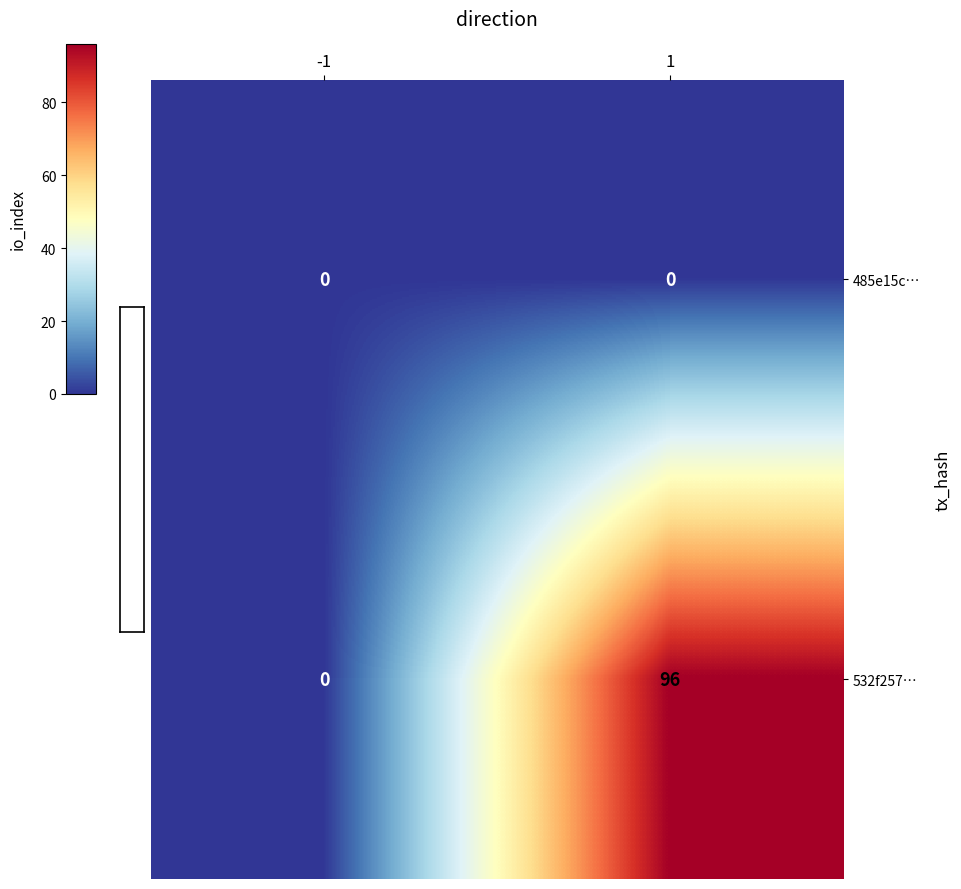

Reading left to right, transcribe all the data shown in this chart.

485e15c…: 0	0
532f257…: 0	96